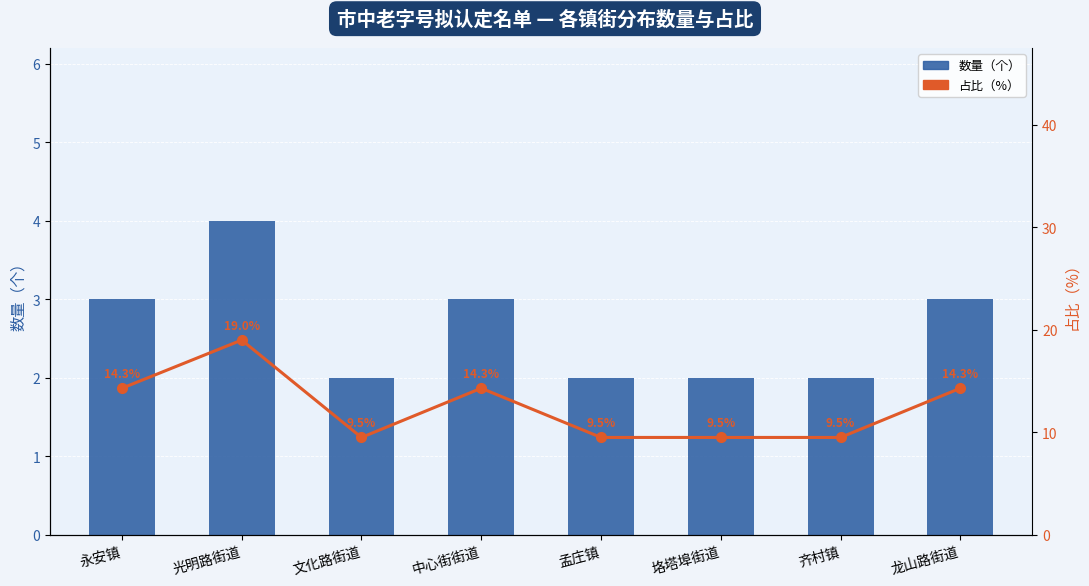

Reading left to right, list all the values displayed in this chart.

数量（个）: 永安镇=3.0	光明路街道=4.0	文化路街道=2.0	中心街街道=3.0	孟庄镇=2.0	垎塔埠街道=2.0	齐村镇=2.0	龙山路街道=3.0
占比（%）: 永安镇=14.3	光明路街道=19.0	文化路街道=9.5	中心街街道=14.3	孟庄镇=9.5	垎塔埠街道=9.5	齐村镇=9.5	龙山路街道=14.3